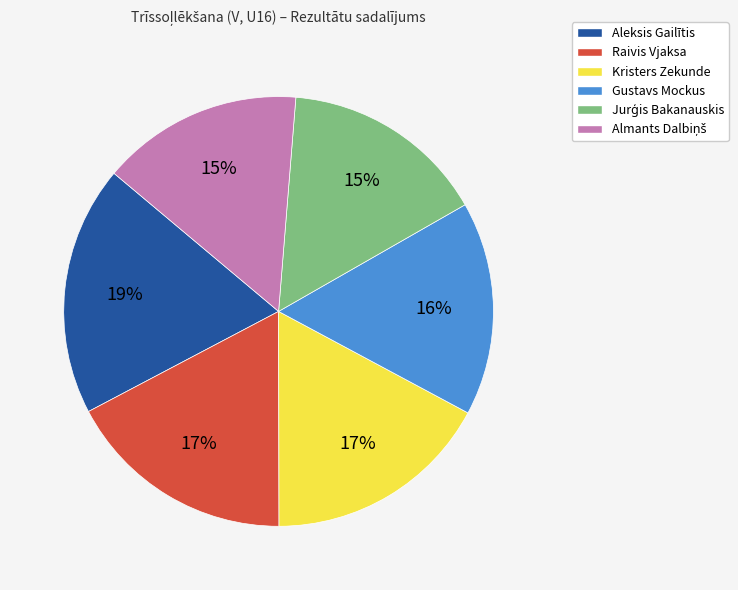

What percentage is the Raivis Vjaksa slice, to the nearest percent?

17%